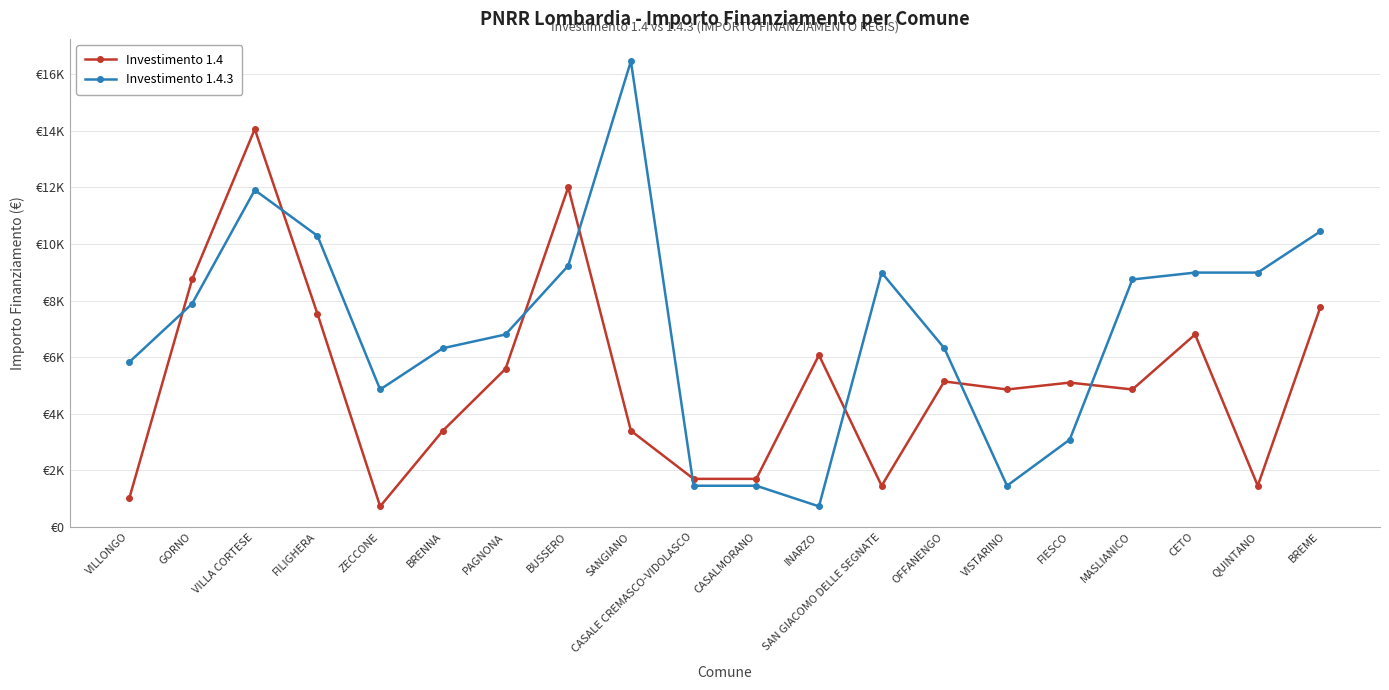

True or false: Investimento 1.4.3 has a value of 6318 at BRENNA.

True